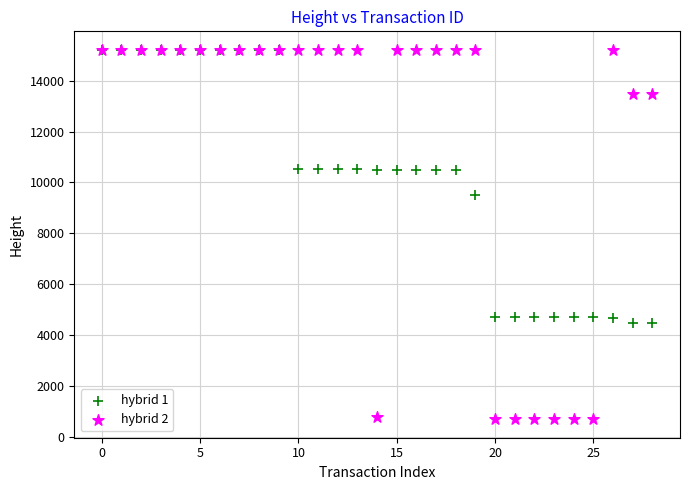

Across all series, what Y value is closest to 7950?

9493.0